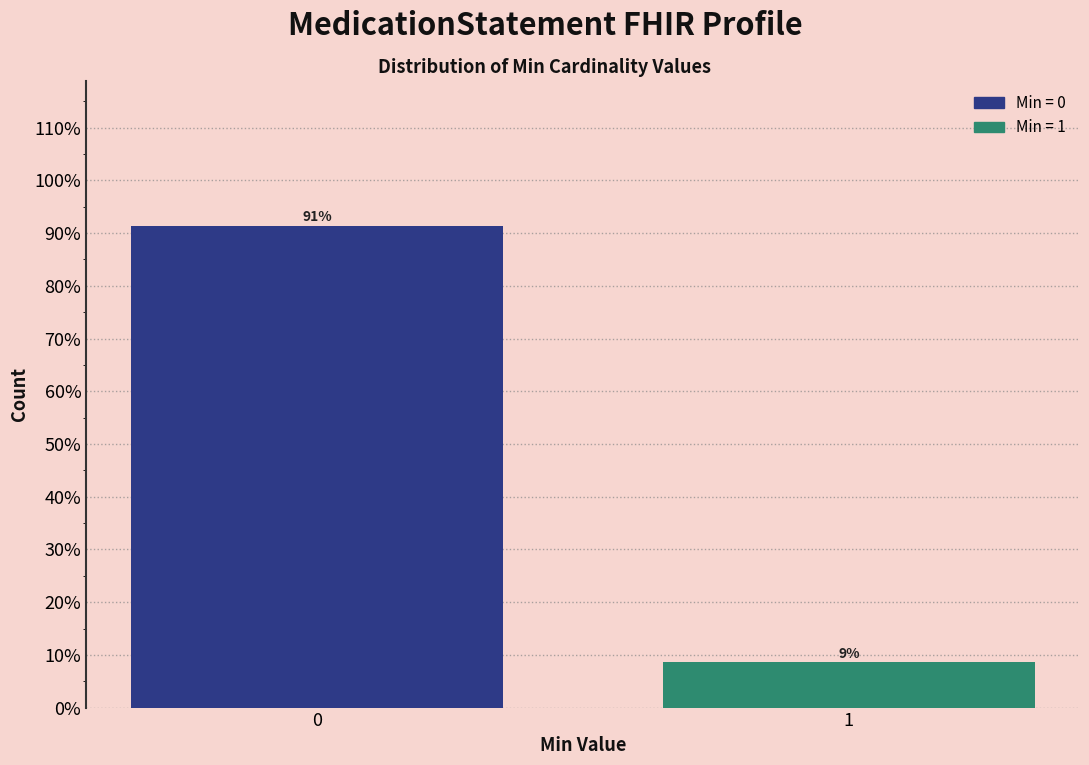

Does the chart contain any negative values?

No